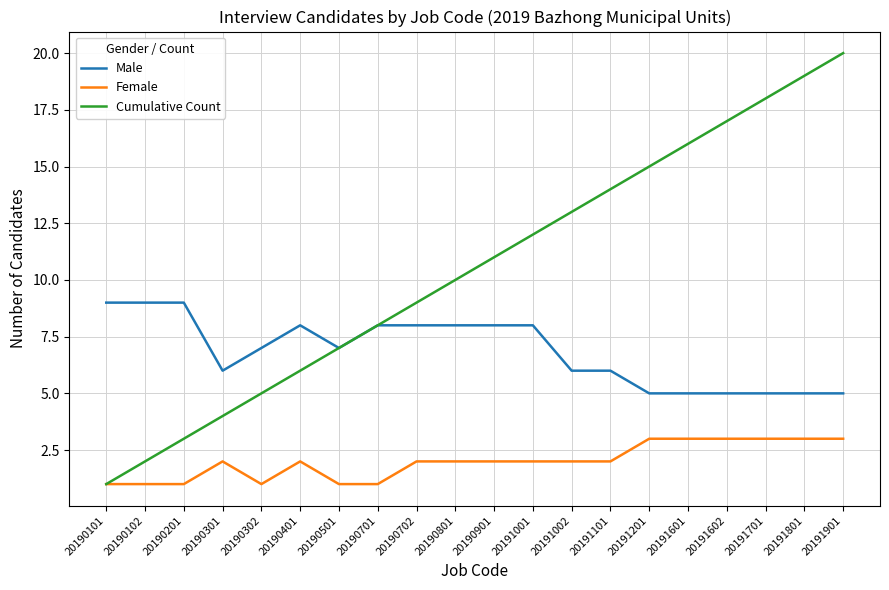

What is the maximum value shown in the chart?

20